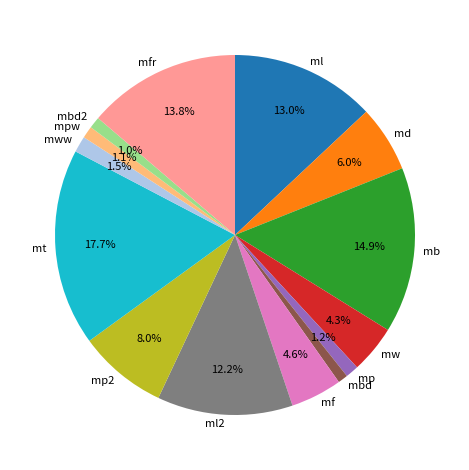

To the nearest percent, what is the average slice percentage?

7%